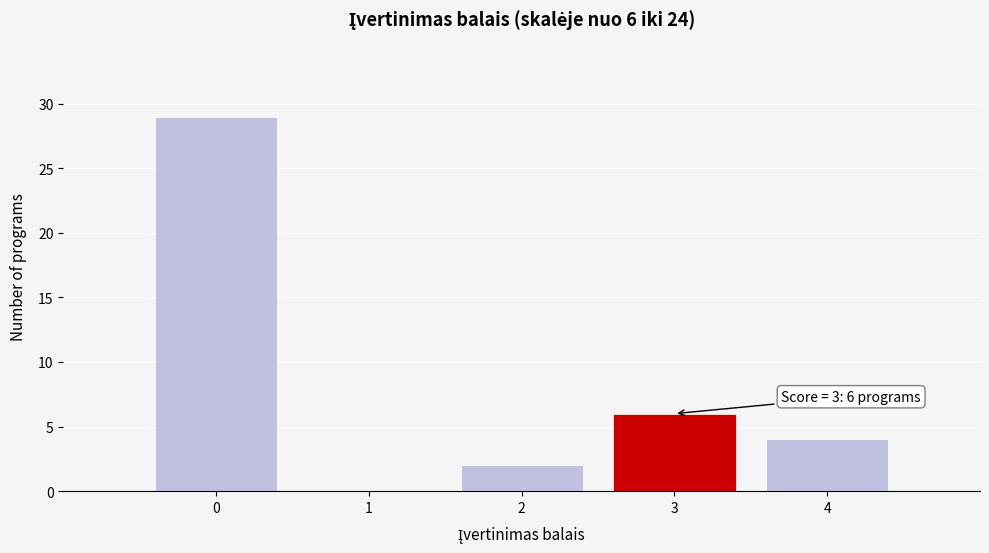

Reading right to left, what are all the values shown in this chart?

4=4	3=6	2=2	1=0	0=29